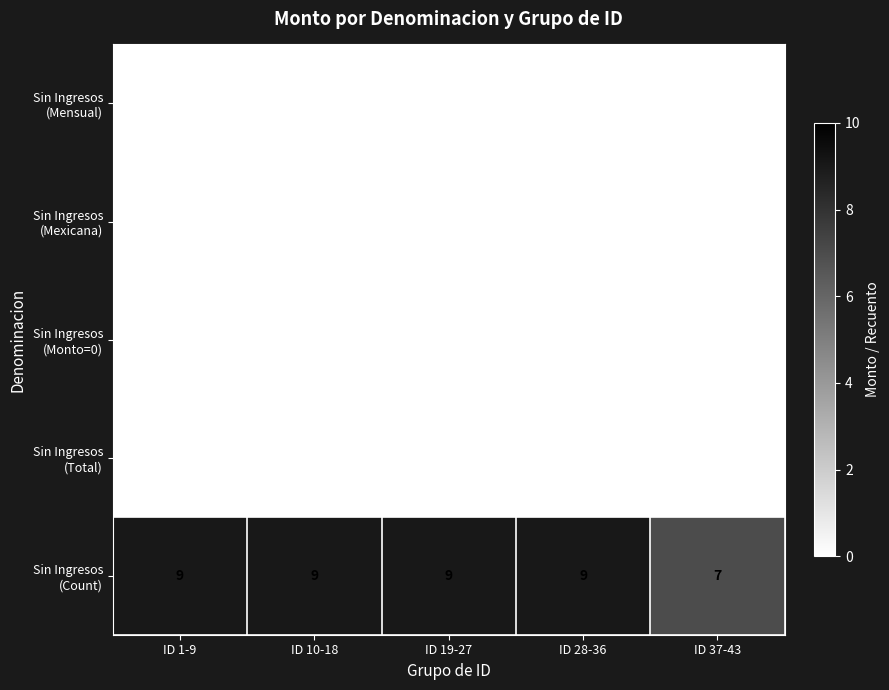

What is the spread (max minus min) of values at ID 10-18?

9